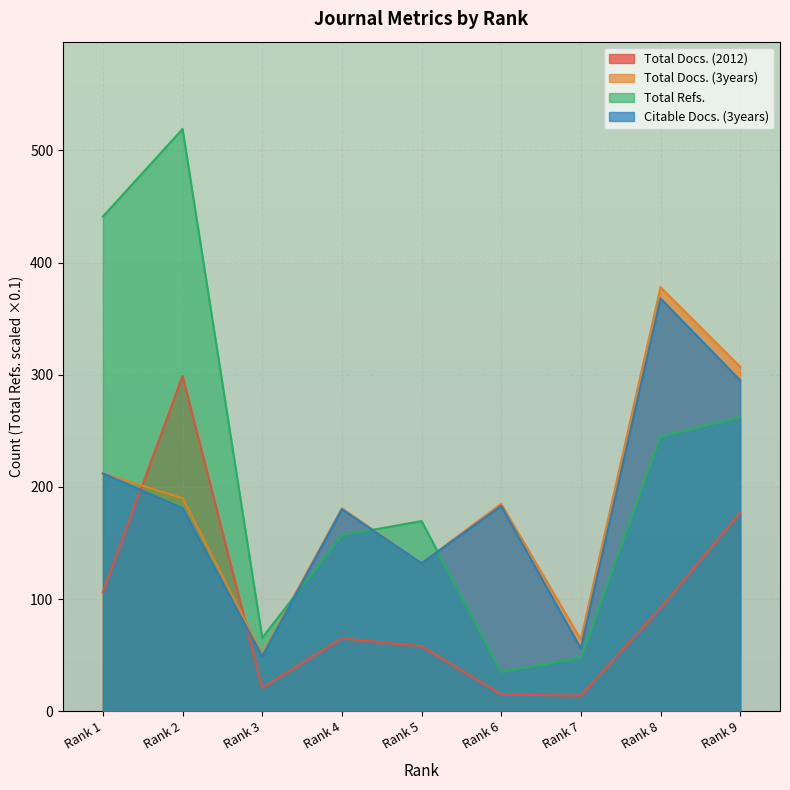

Where does the Citable Docs. (3years) series first go above 181?

Rank 1